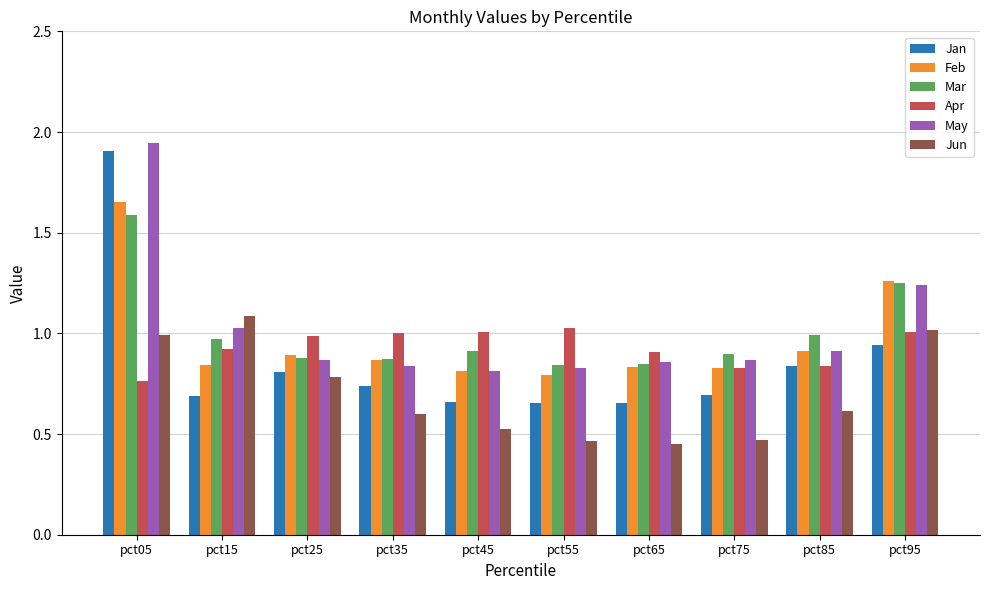

The Feb series shows 0.8 at pct65. True or false?

True